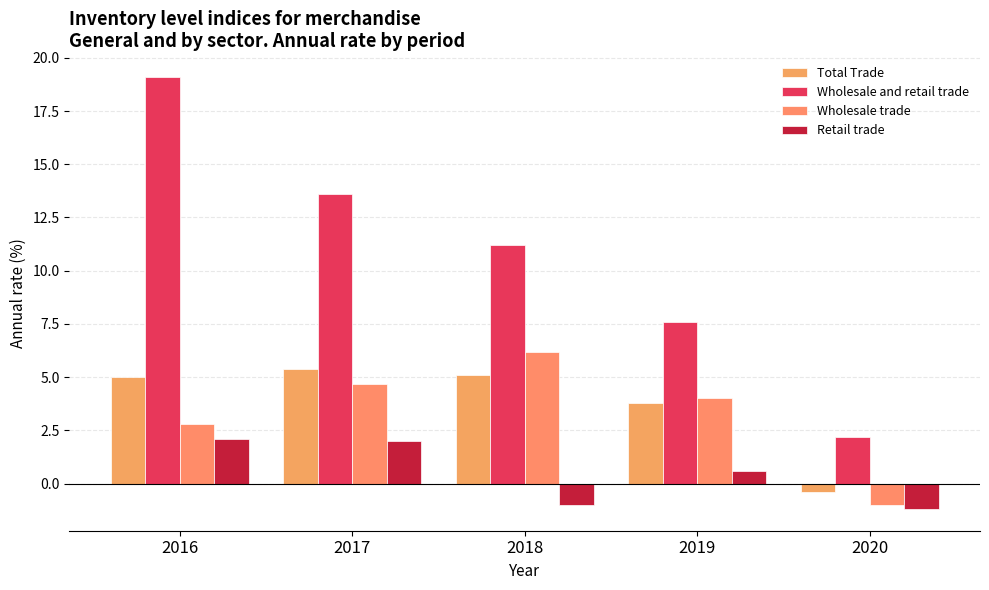

Does the chart contain stacked bars?

No